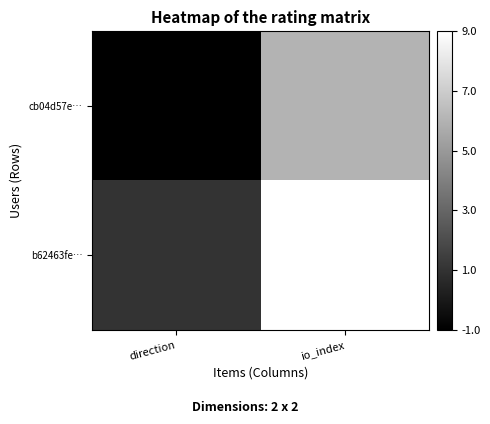

Rank the series at io_index from highest to lowest value.

b62463fe…, cb04d57e…